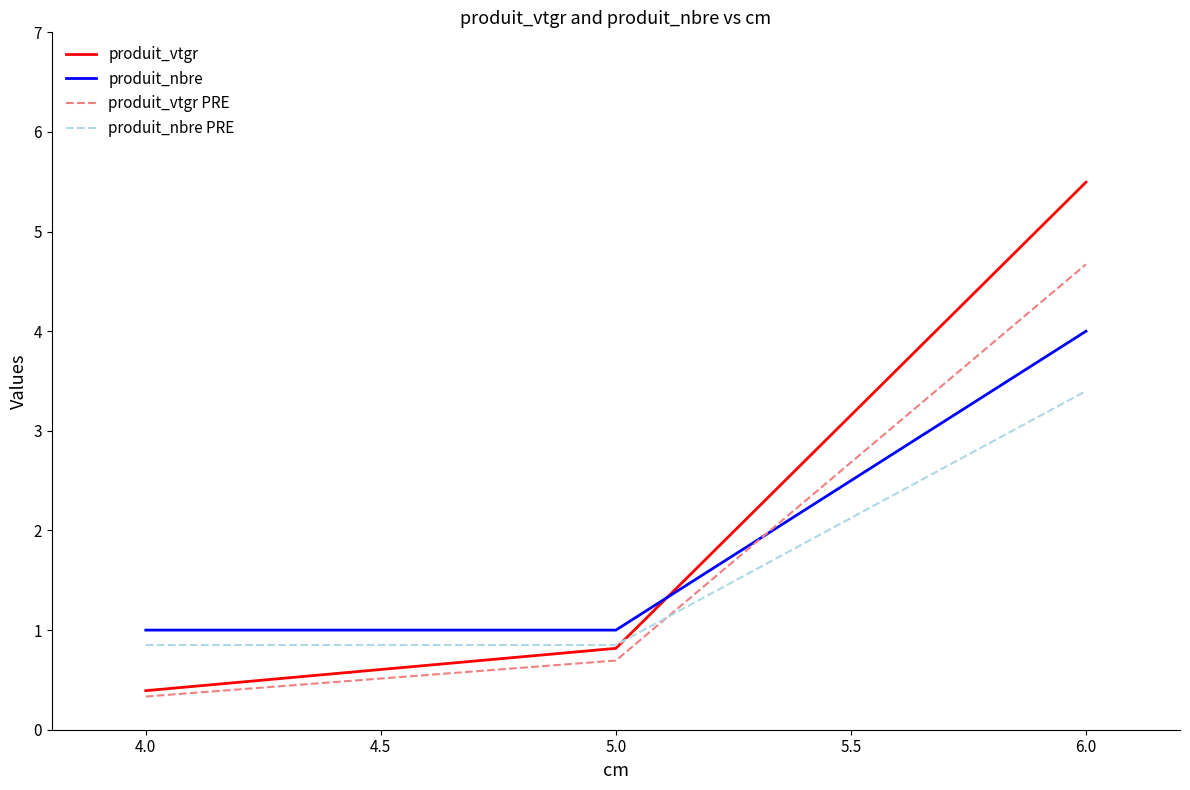

Is the value of produit_nbre PRE at 5.0 greater than the value of produit_vtgr PRE at 6.0?

No